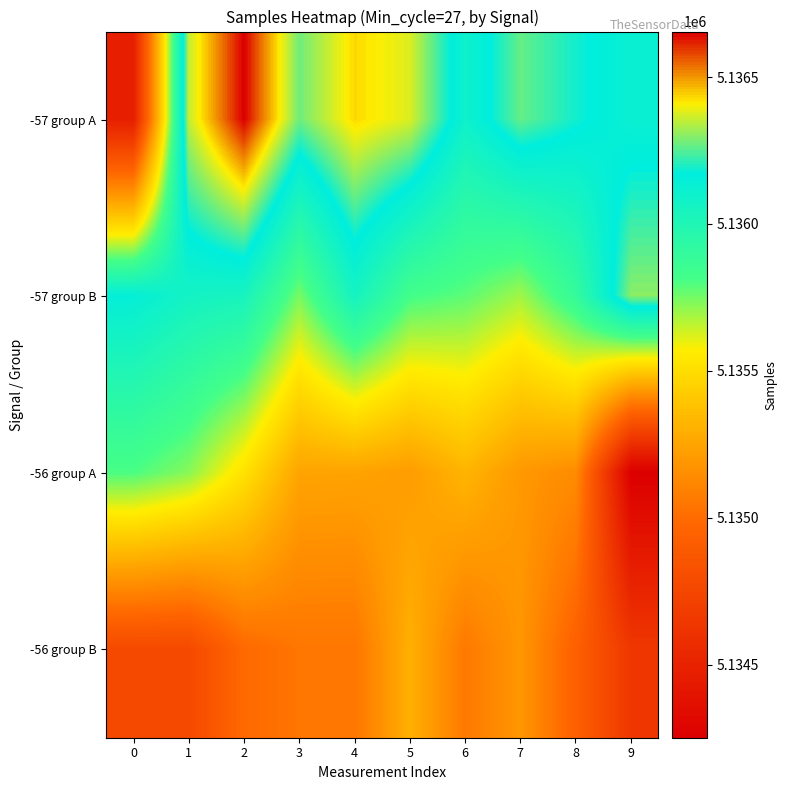

At which category does the chart reach its peak across all series?

2